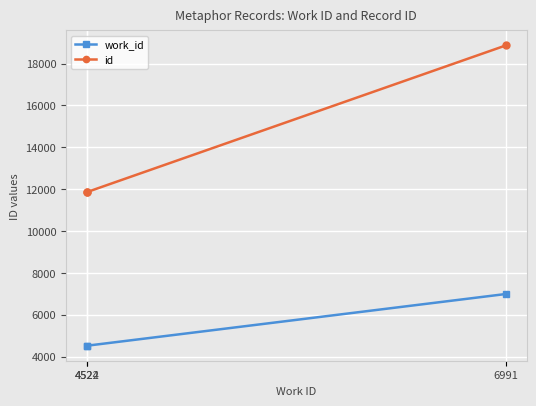

Is it true that id equals 11863 at 4522?

True